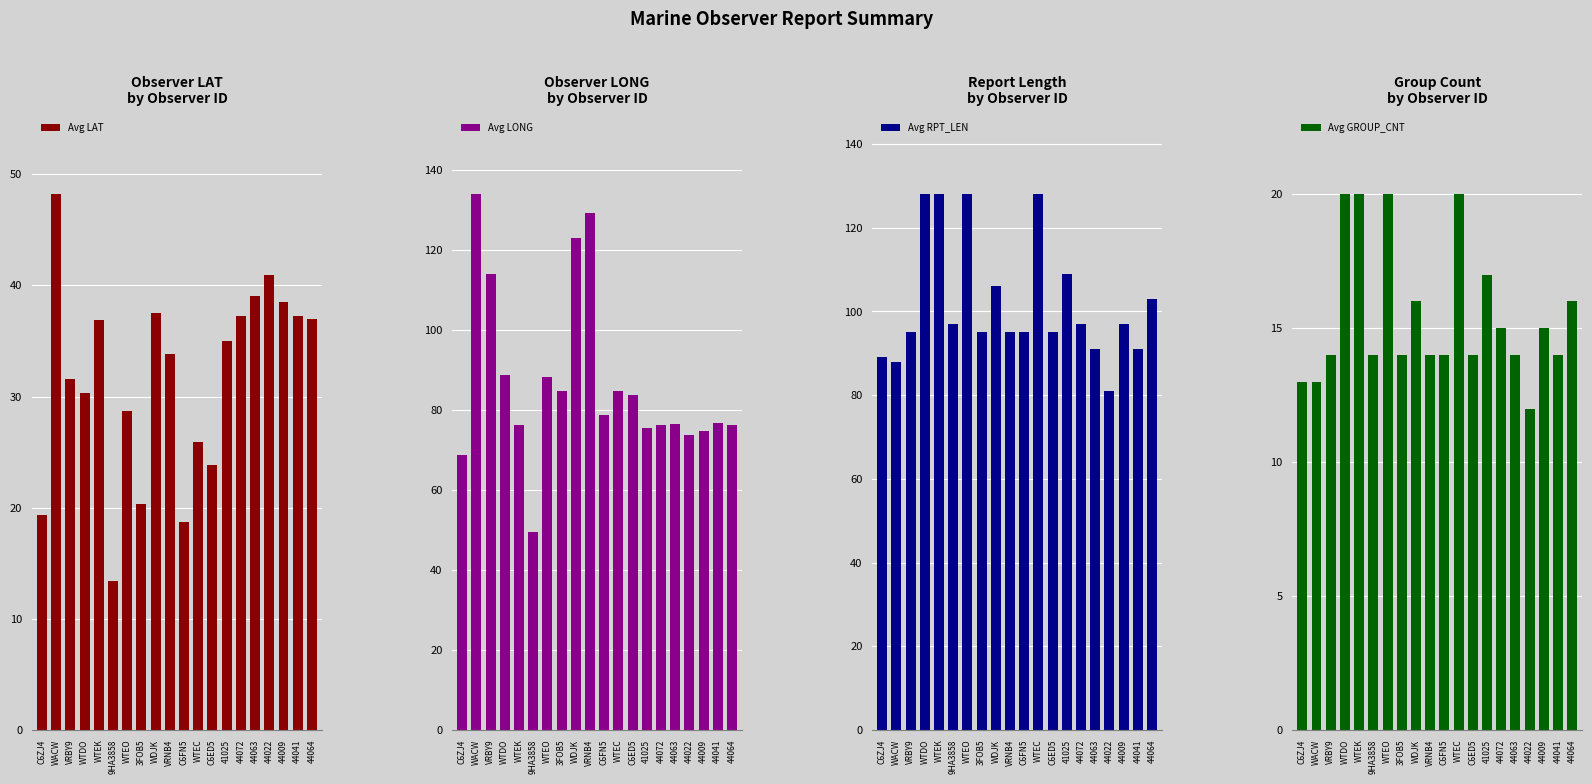

Which category has the highest value in the Avg LAT series?

WACW